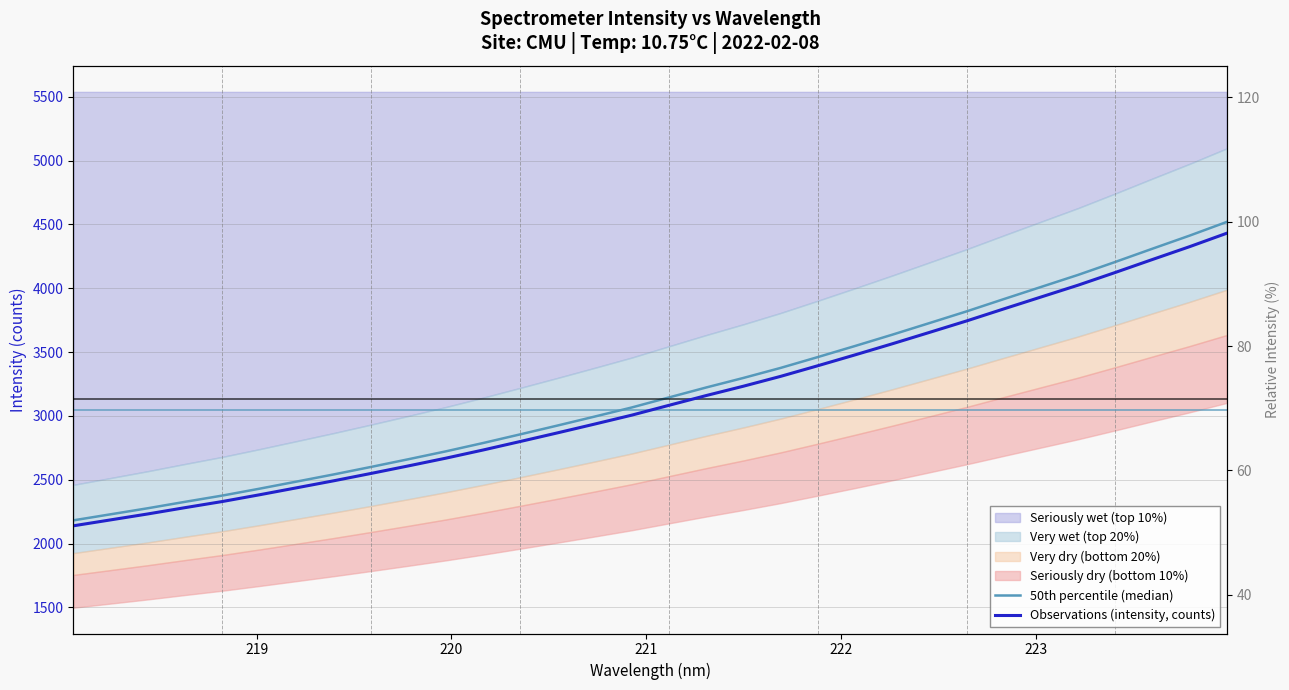

True or false: 50th percentile (median) and Observations (intensity, counts) intersect in this chart.

False